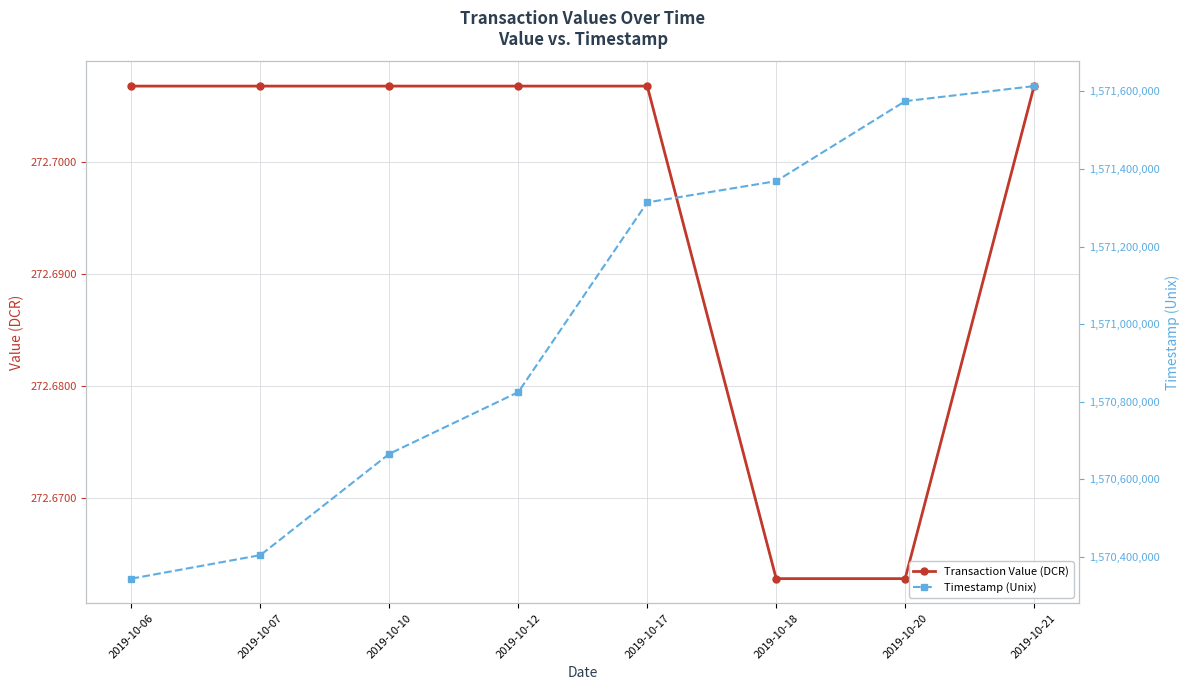

True or false: Transaction Value (DCR) has more than 1 interior local peaks.

False